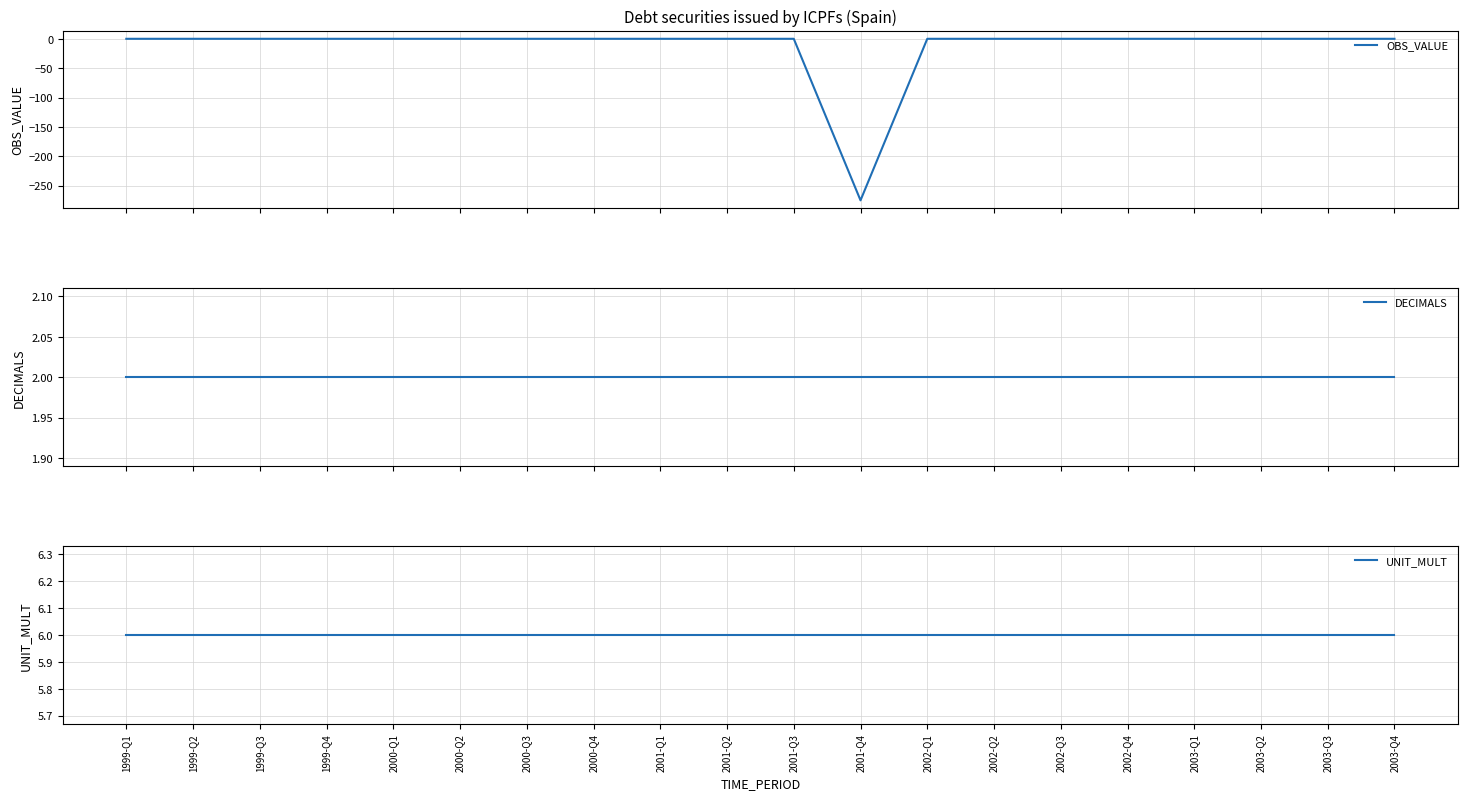

How many lines are shown in the chart?

3